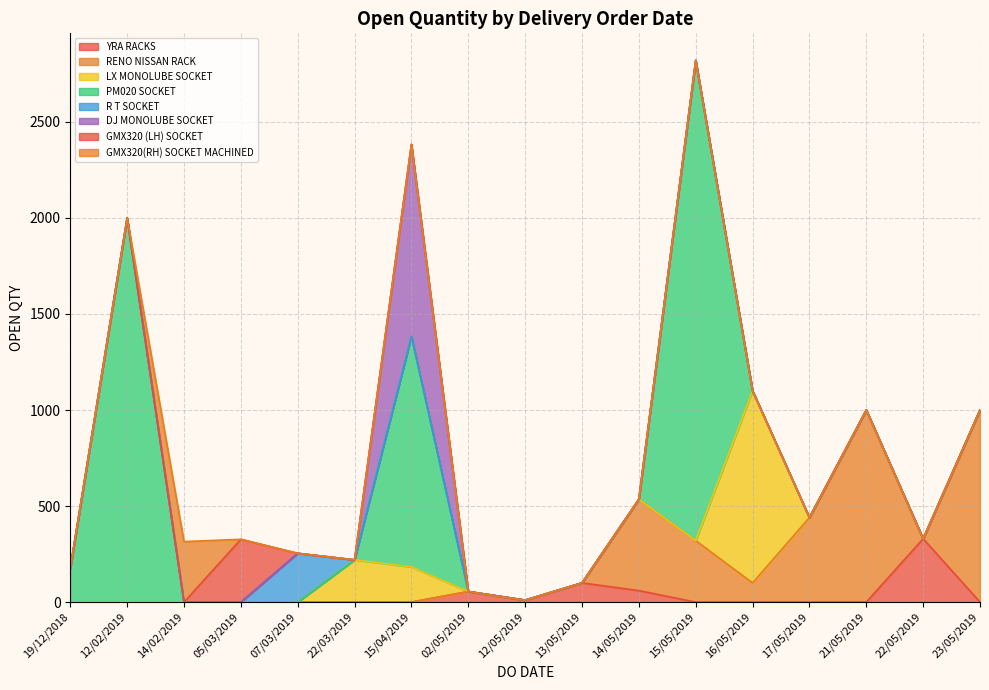

The chart shows a value of 2000 at 12/02/2019. True or false?

True